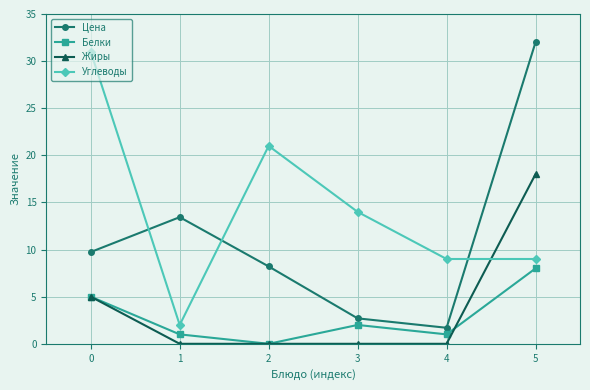

What is the difference between the highest and lowest values at 1?

13.4